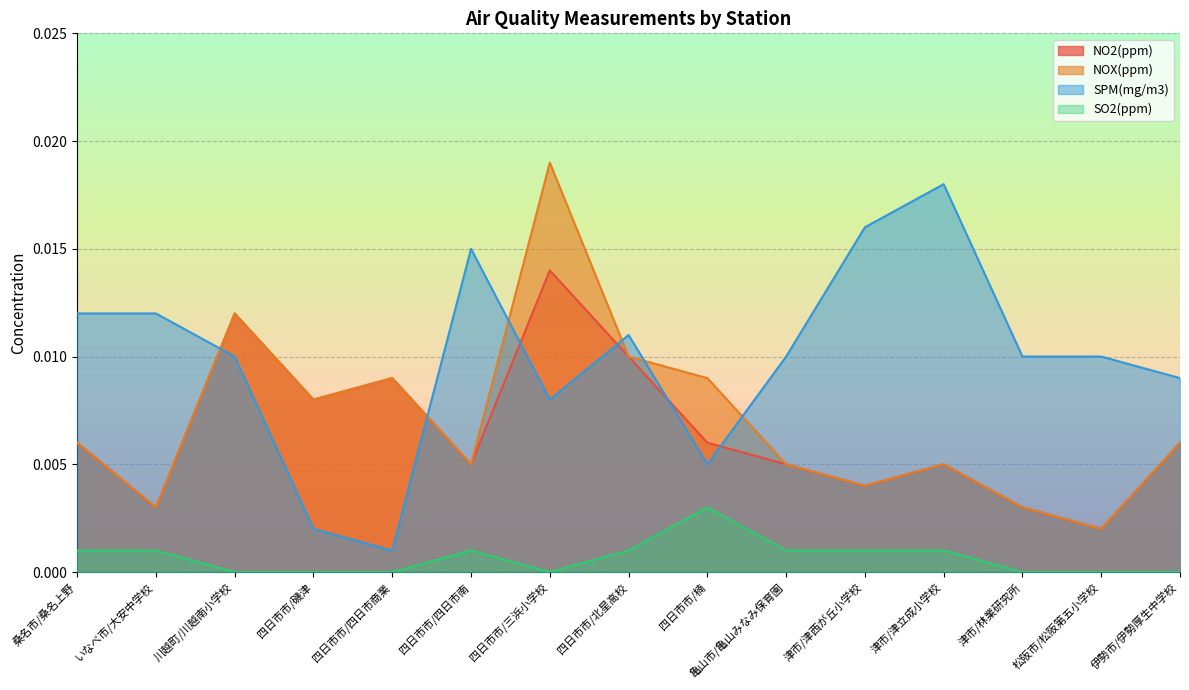

How many lines are shown in the chart?

4